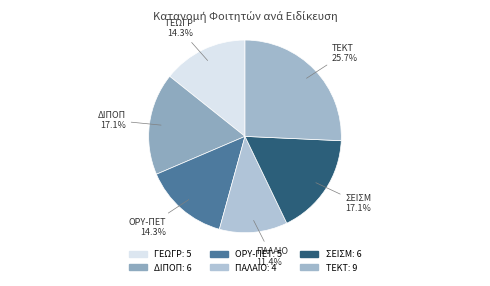

How many slices are in this pie chart?

6